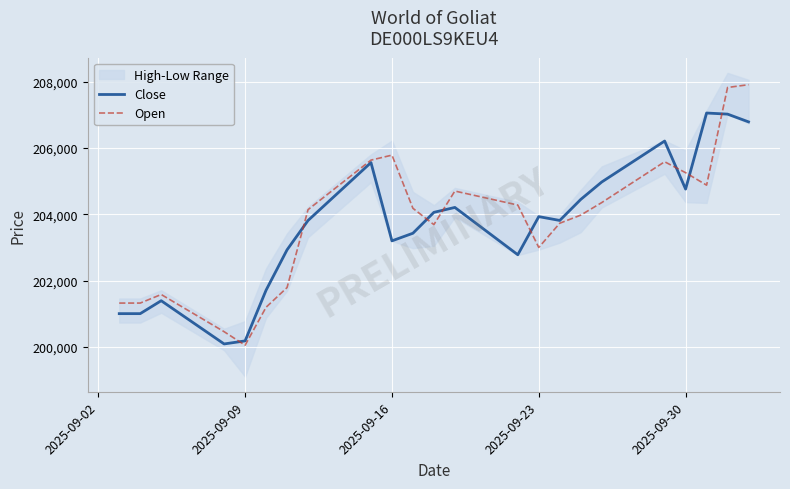

What is the minimum value for Open?

200047